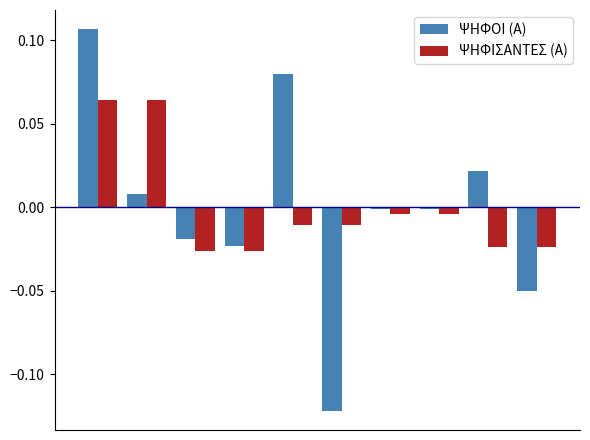

Which series has the widest spread of values?

ΨΗΦΟΙ (Α)